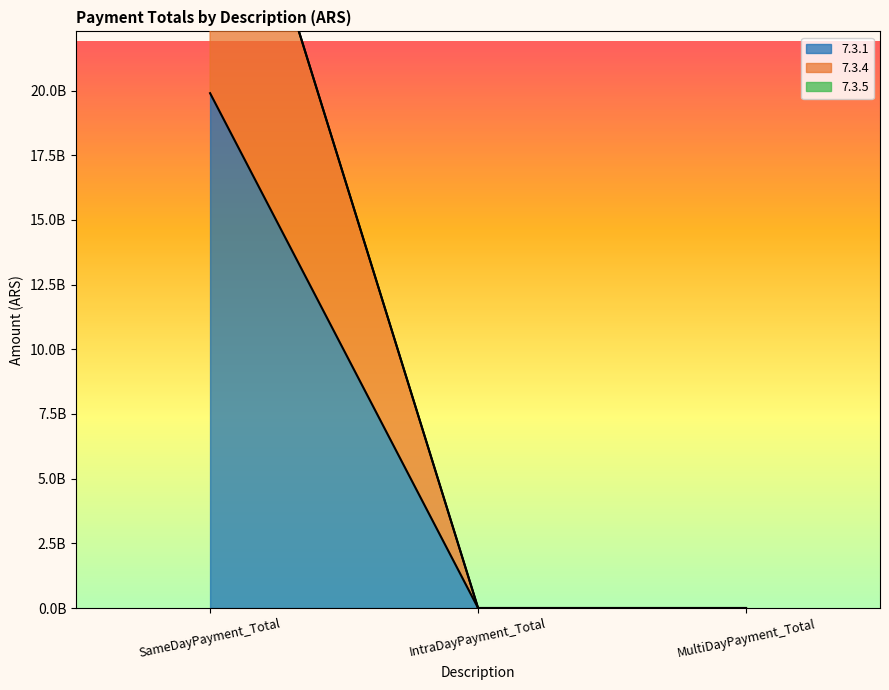

At how many categories does at least one series exceed 25130476183?

1